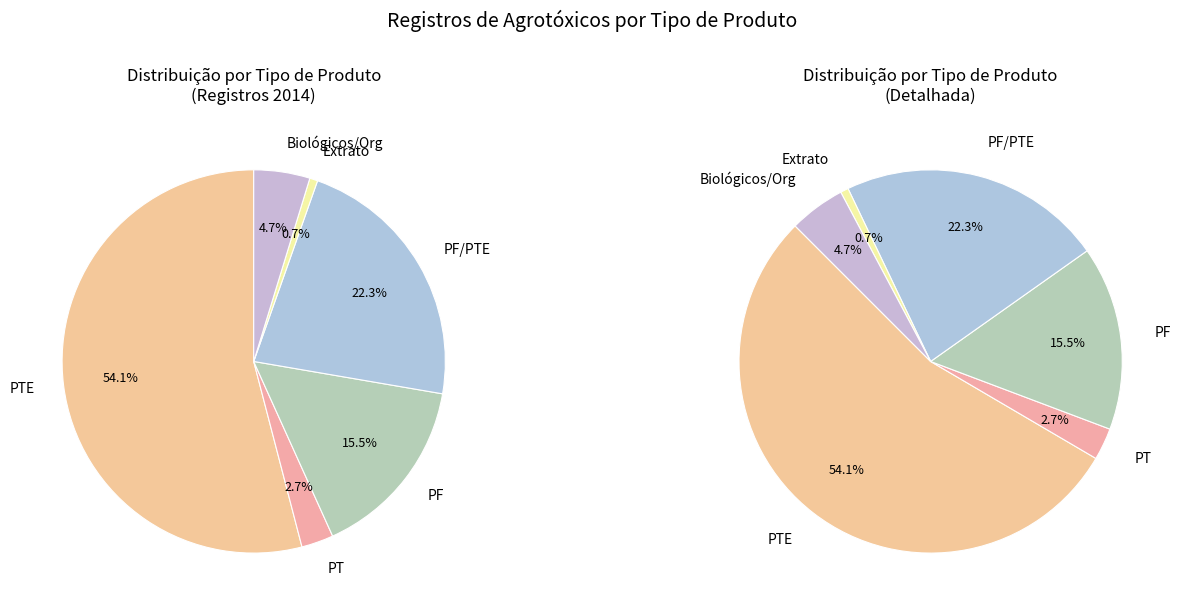

To the nearest percent, what percentage of the pie is PTE?

54%